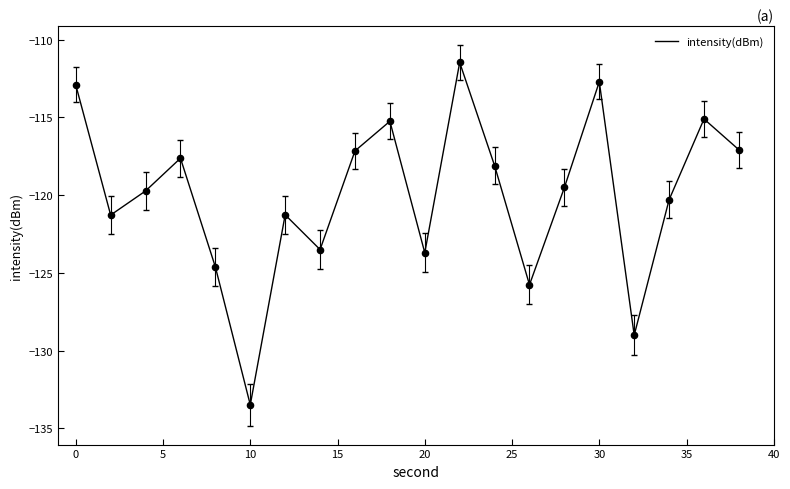

What is the smallest value displayed?

-133.5